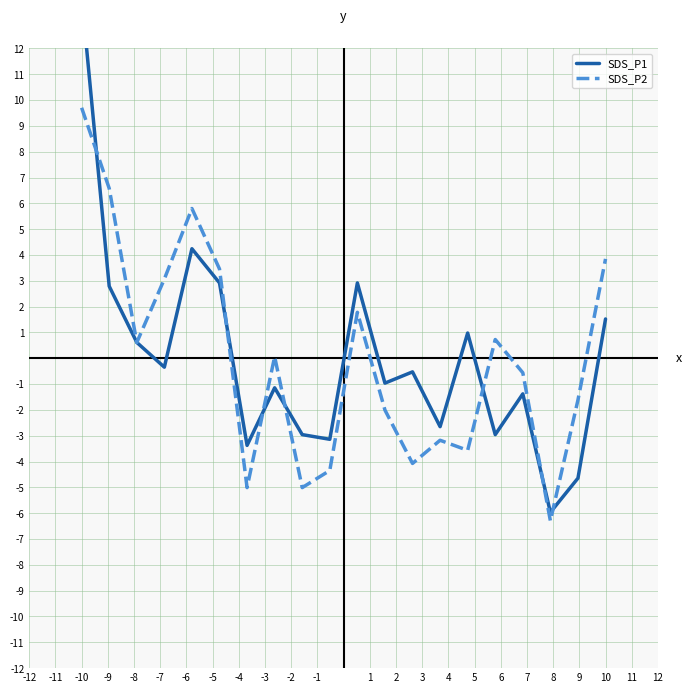

Does the chart have visible grid lines?

Yes